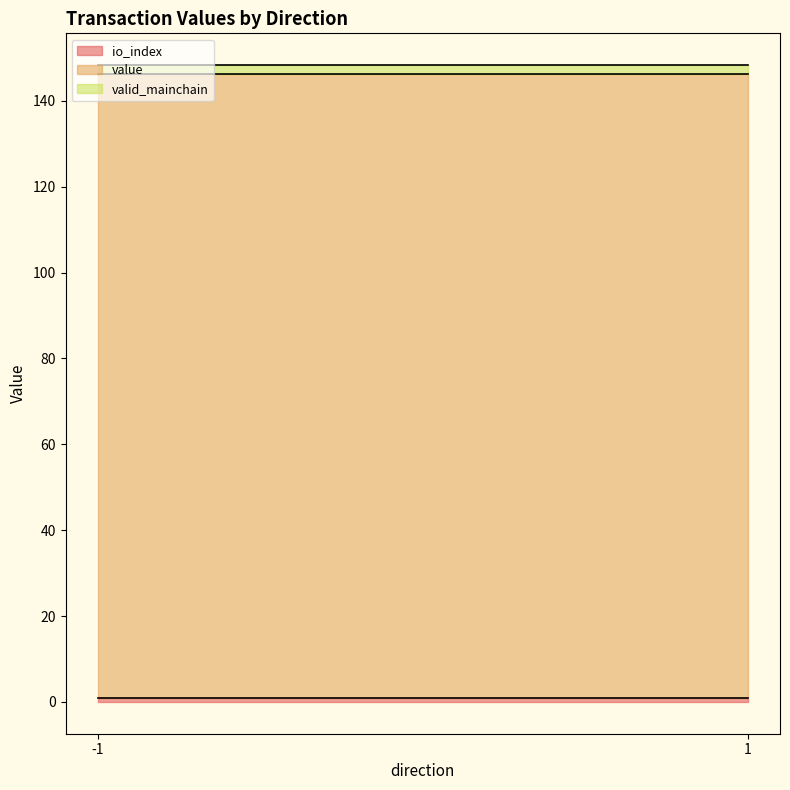

True or false: value has a value of 237.8 at -1.

False